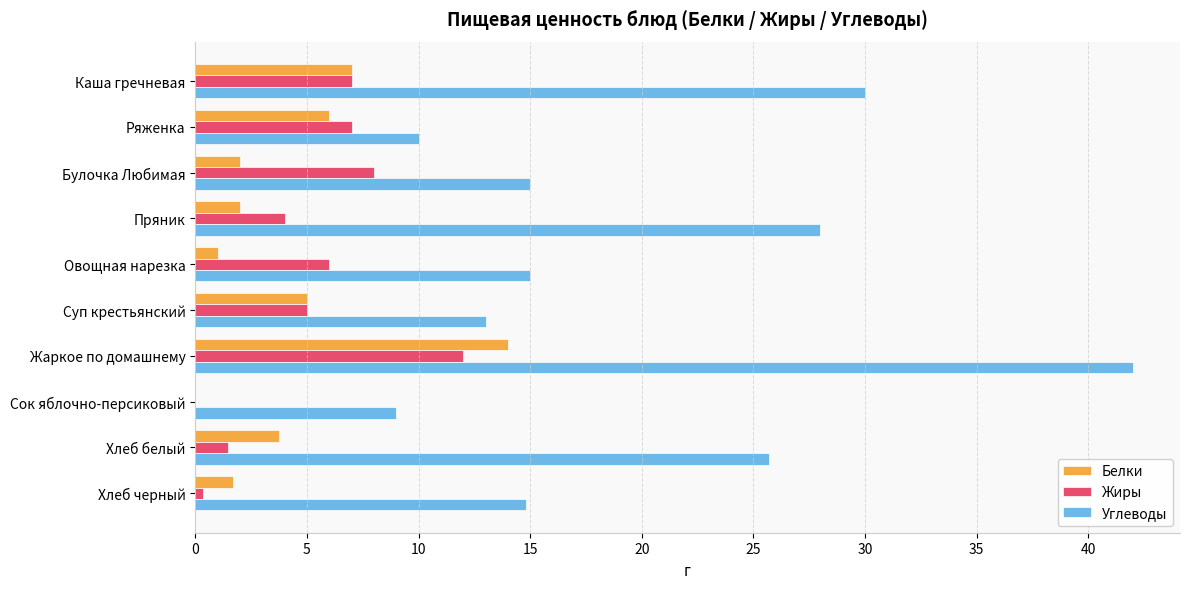

Between Овощная нарезка and Хлеб белый, which series saw the biggest shift?

Углеводы